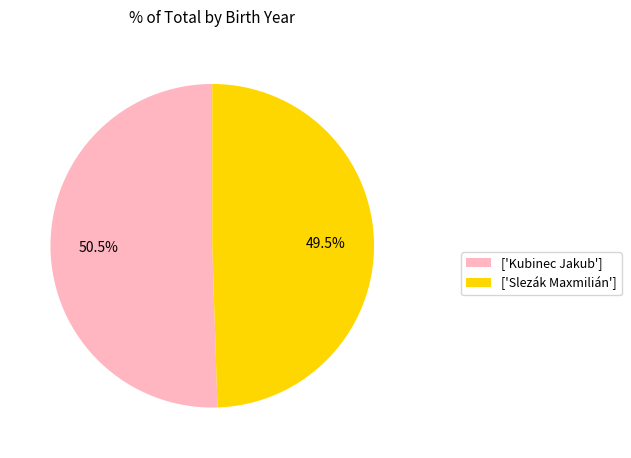

Which category has the biggest portion of the pie?

['Kubinec Jakub']